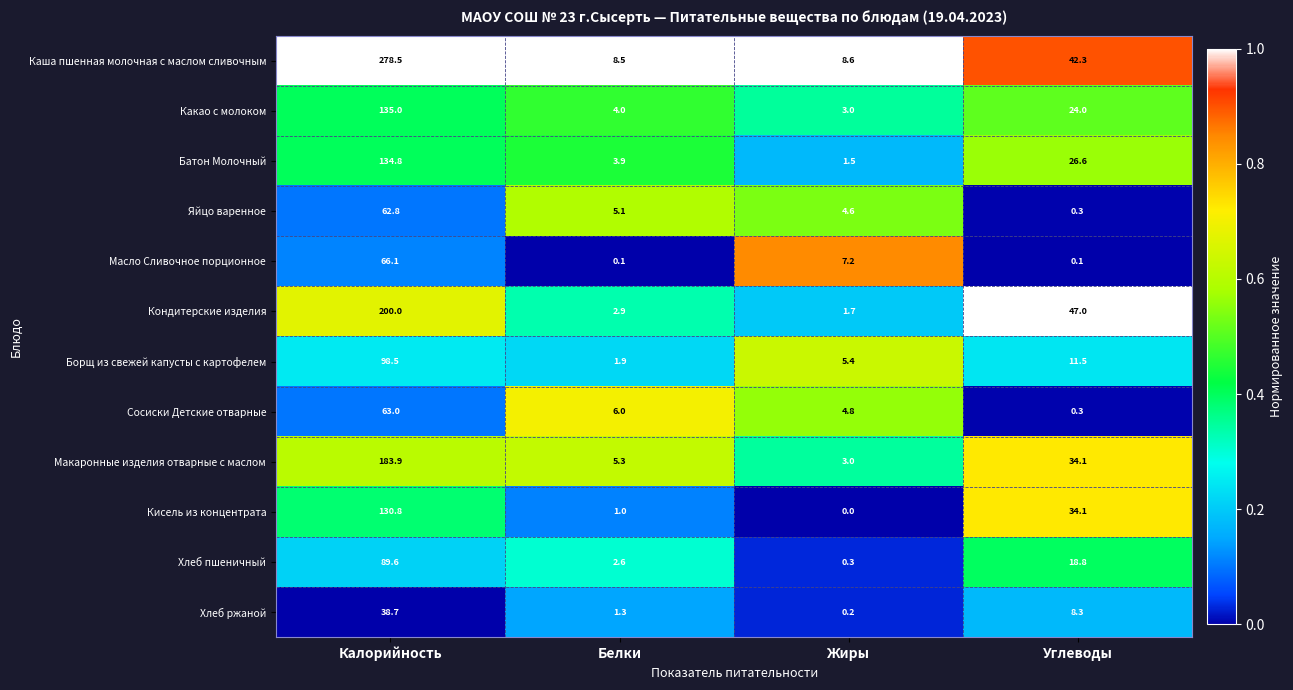

At which label does Масло Сливочное порционное first exceed 7?

Калорийность